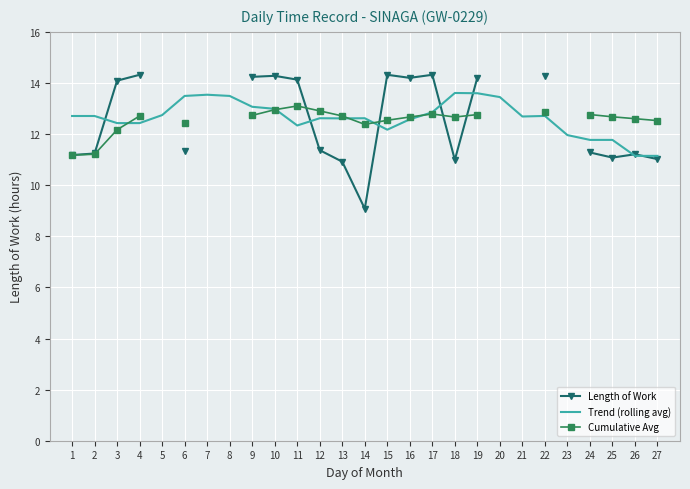

What is the difference between the highest and lowest values at 25?

1.6